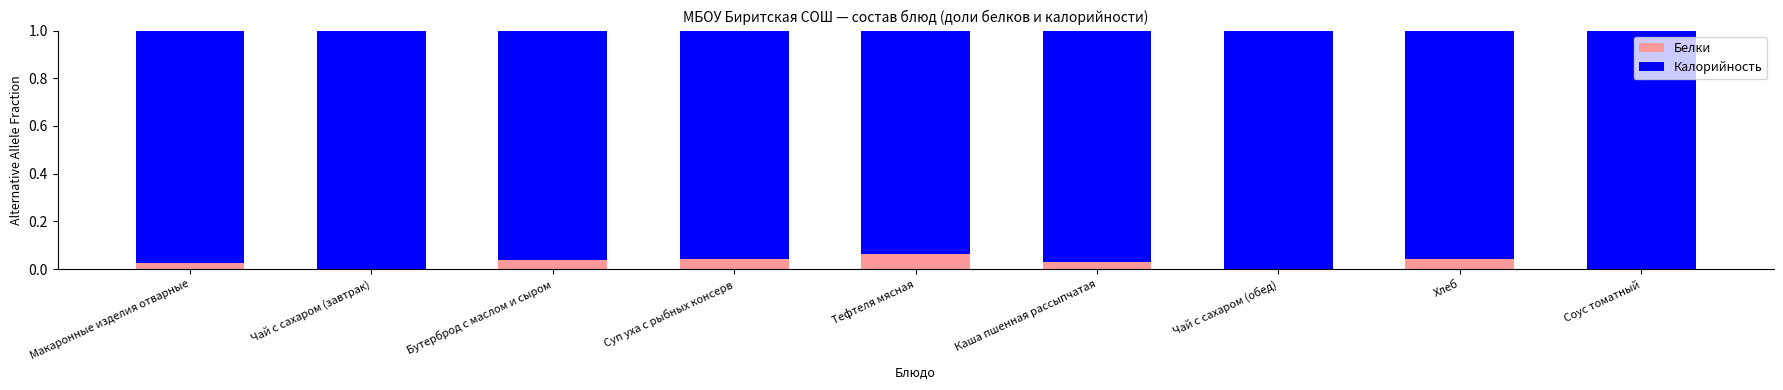

At which label does Белки reach its peak?

Тефтеля мясная